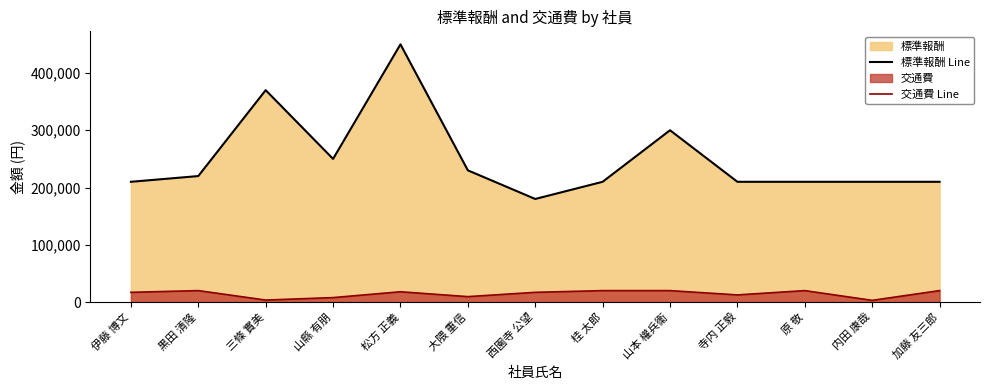

At which category is the sum across all series the highest?

松方 正義